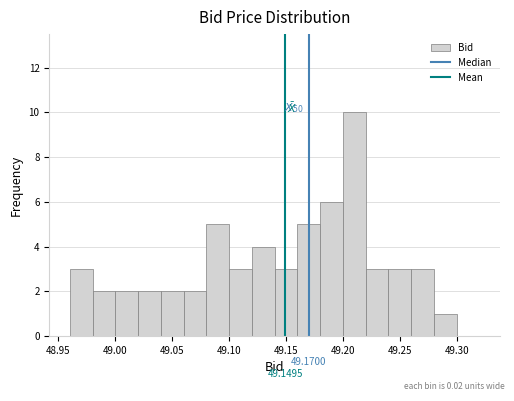

Which range on the x-axis has the tallest bar?

49.20 to 49.22